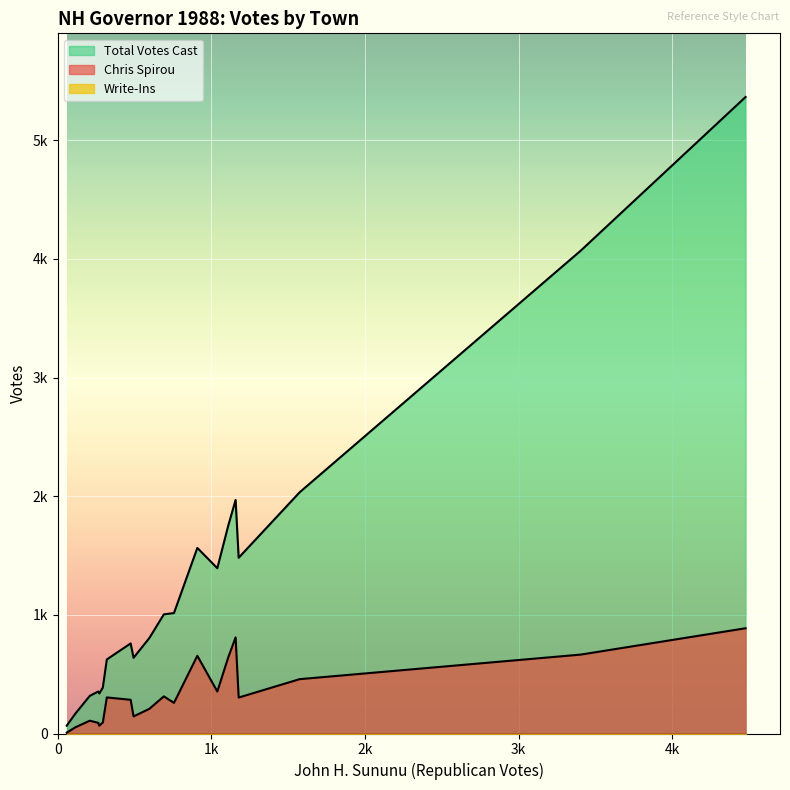

True or false: Write-Ins has a value of 0 at Bath.

True